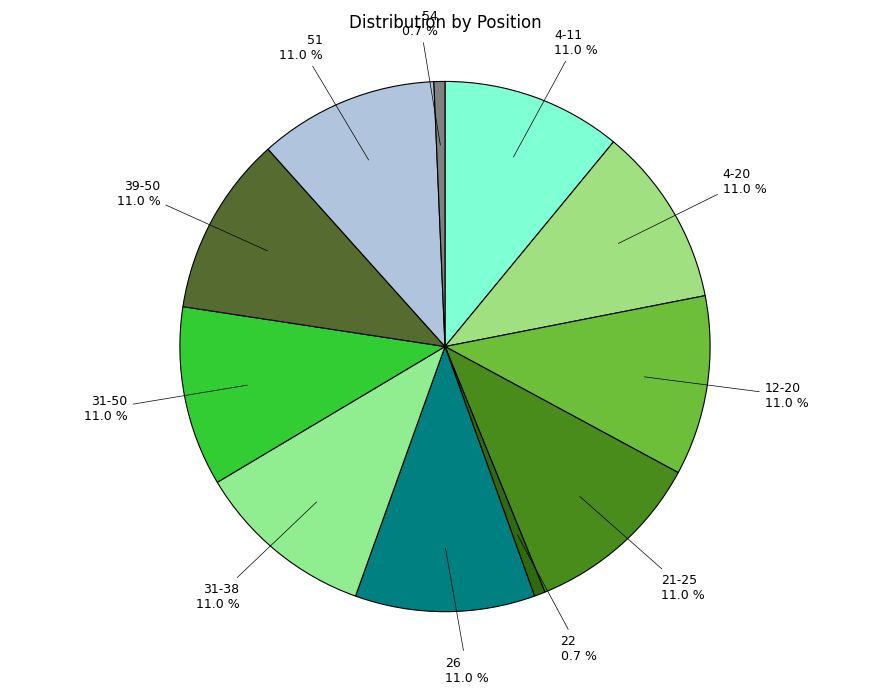

Is it true that 26 is 11% of the pie?

True